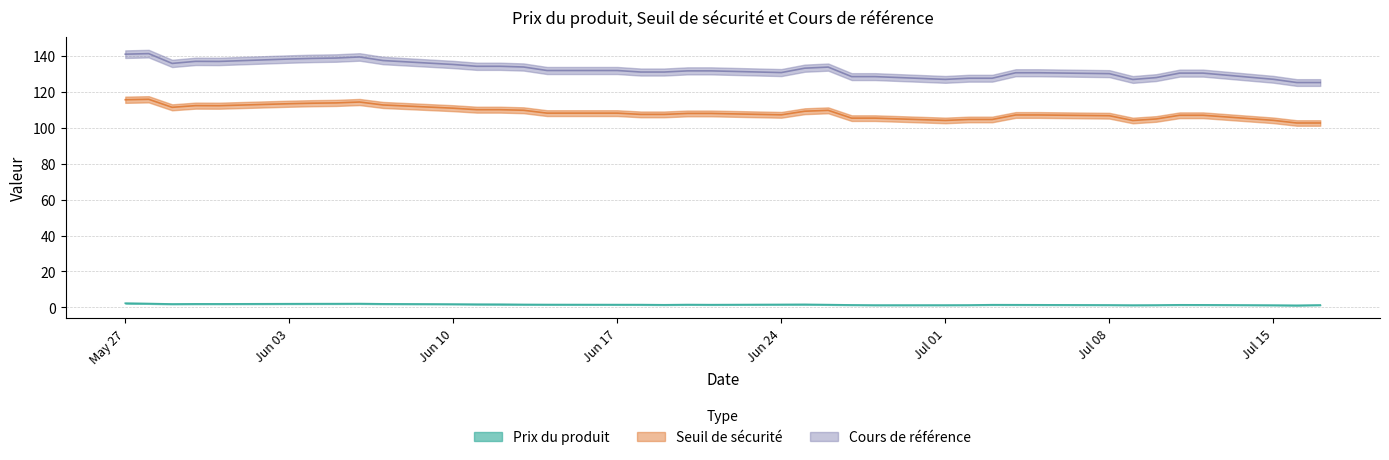

What is the greatest value displayed?

141.3